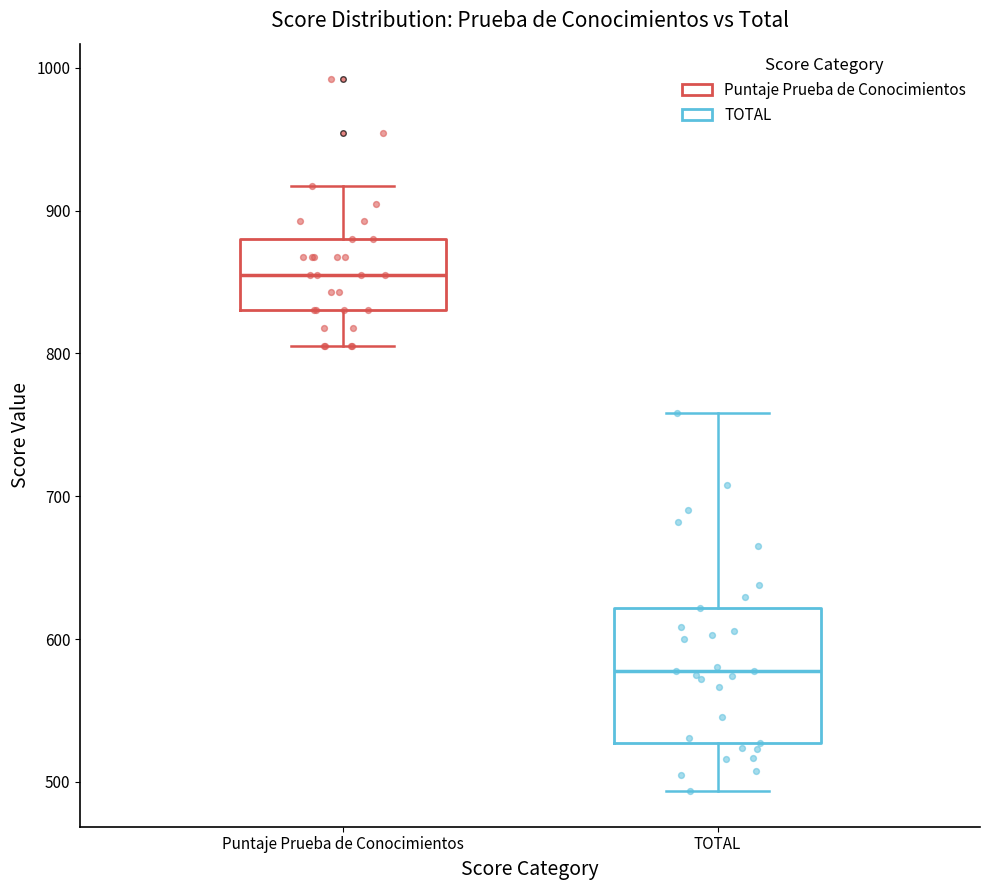

Comparing the boxes themselves (not the whiskers), which one is the tallest?

TOTAL